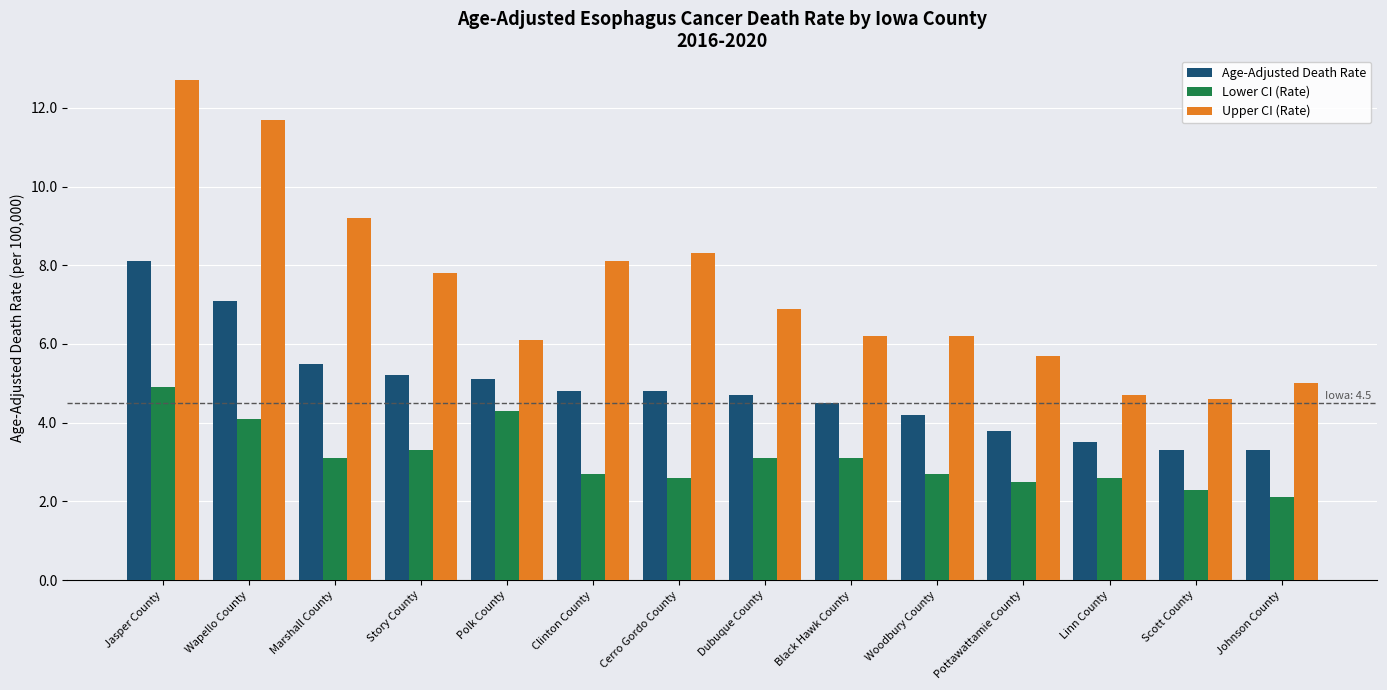

Which series has the largest total across all categories?

Upper CI (Rate)